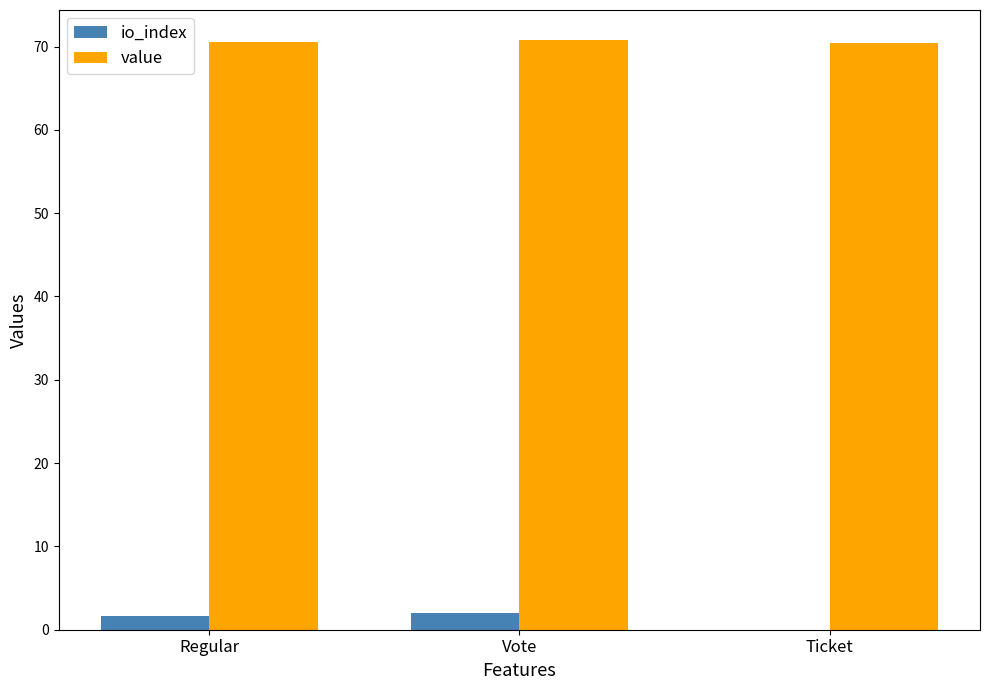

Is it true that value equals 70.5 at Ticket?

True